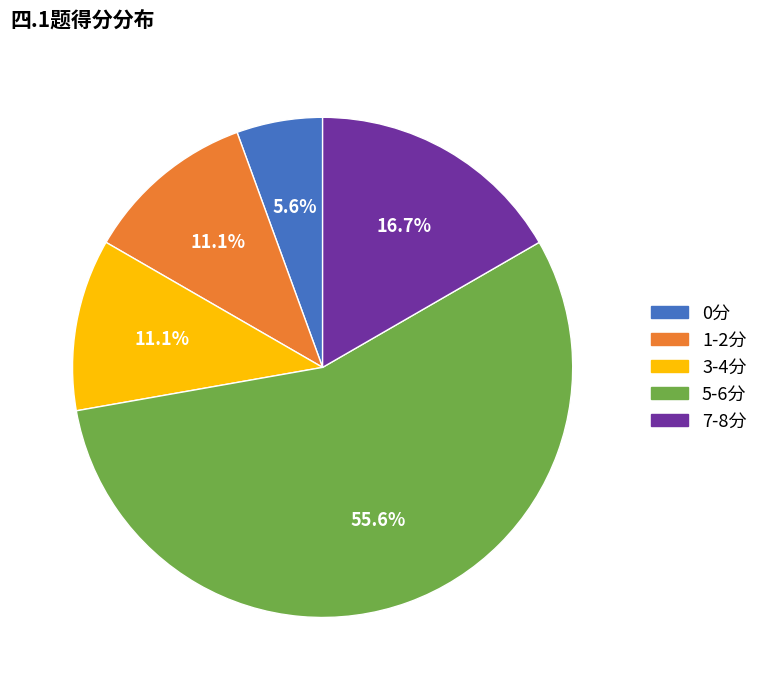

Does any single category account for the majority?

Yes